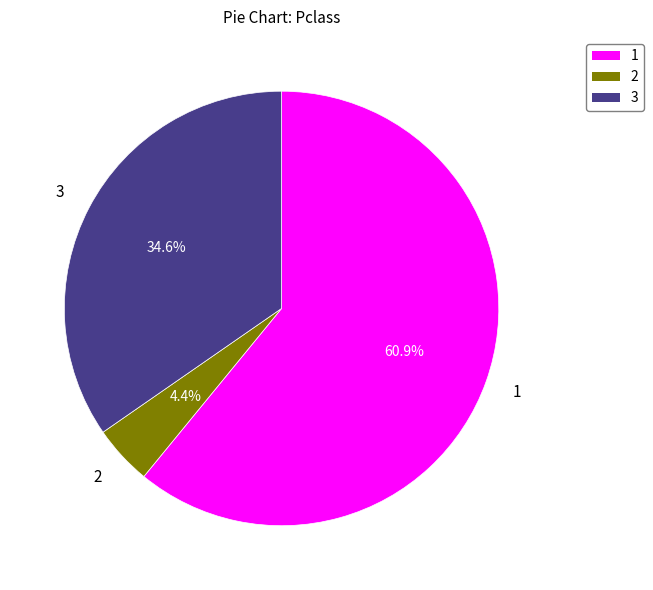

Does any single category account for the majority?

Yes